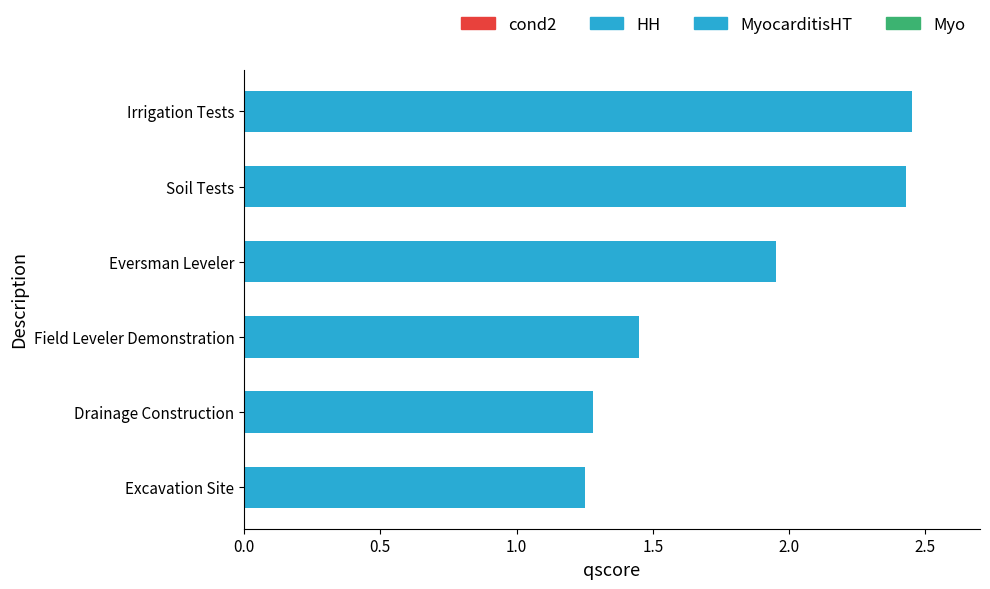

What is the approximate value at Drainage Construction?

1.3